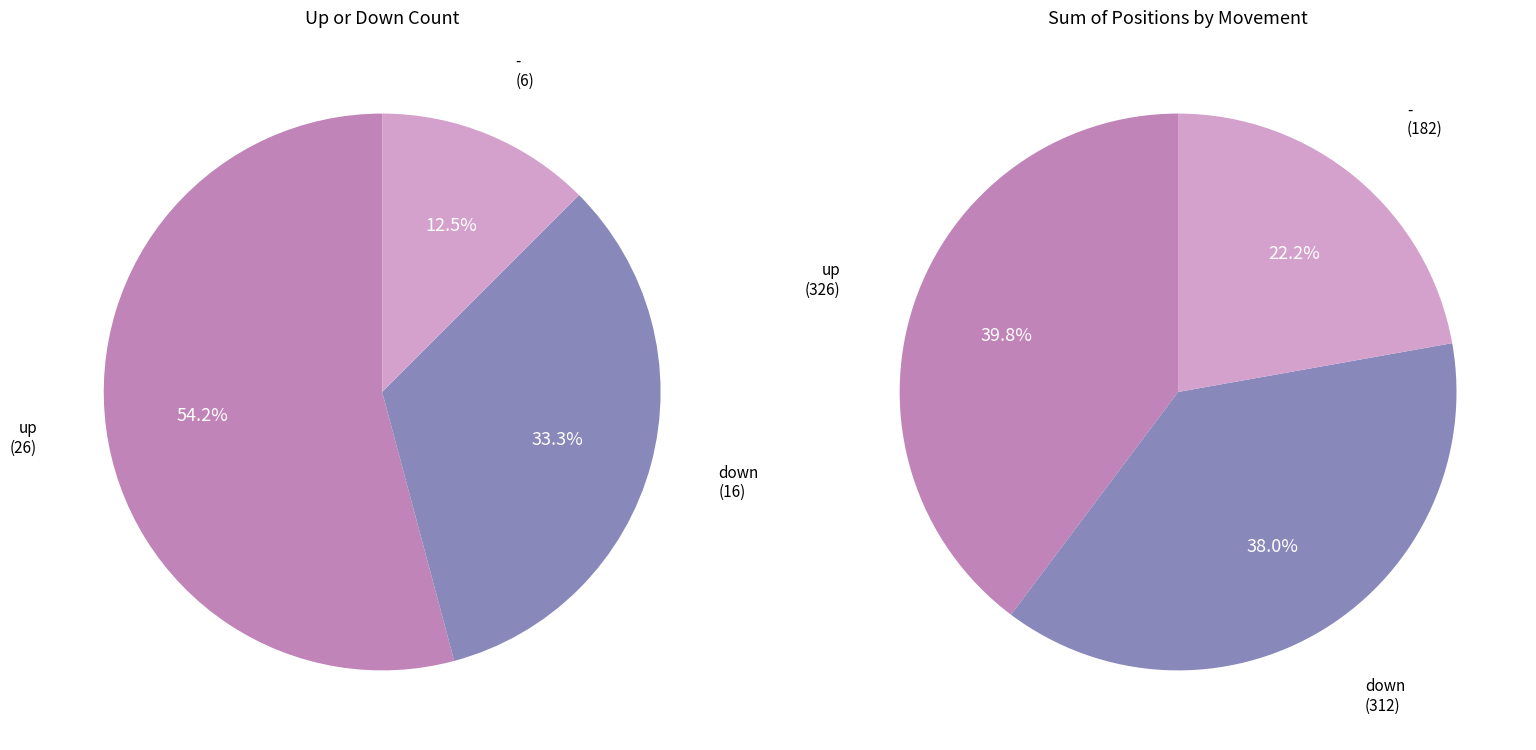

Which has a higher value, up or down?

up